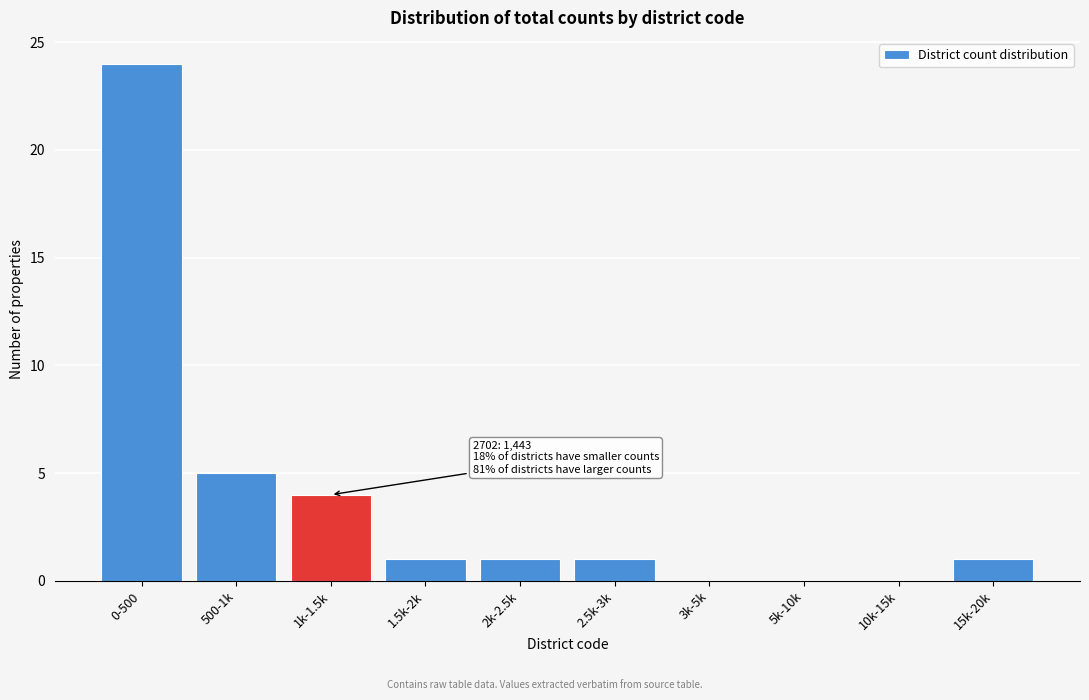

Reading left to right, transcribe all the data shown in this chart.

0-500=24	500-1k=5	1k-1.5k=4	1.5k-2k=1	2k-2.5k=1	2.5k-3k=1	3k-5k=0	5k-10k=0	10k-15k=0	15k-20k=1